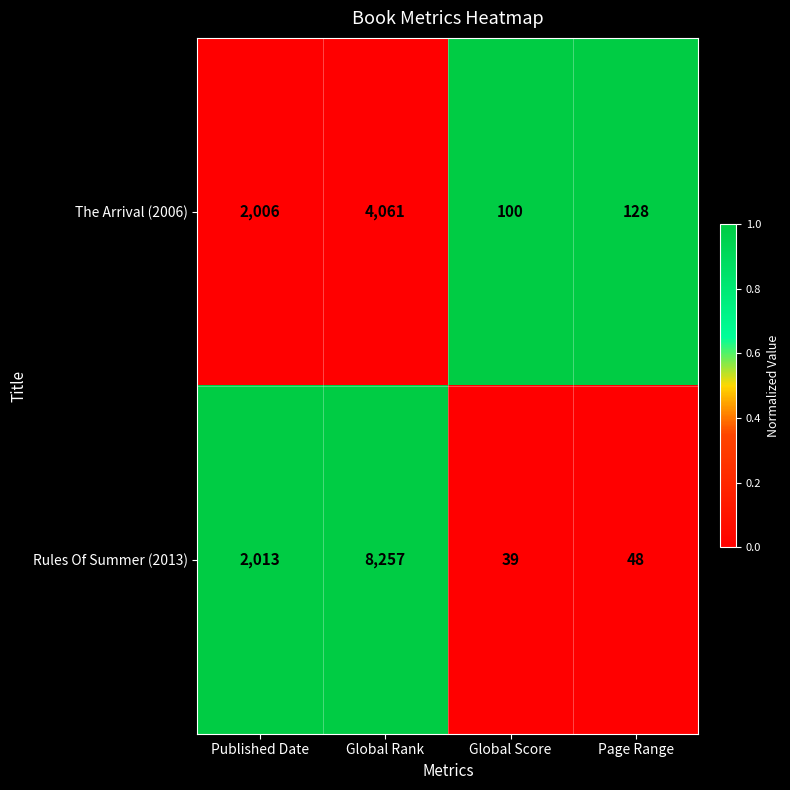

At which category does the chart reach its peak across all series?

Global Rank